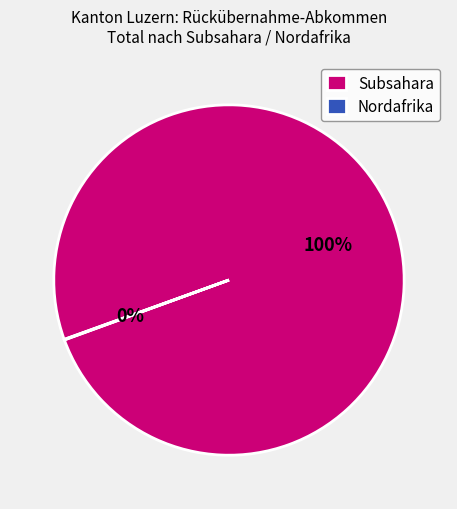

Which slice is the largest?

Subsahara